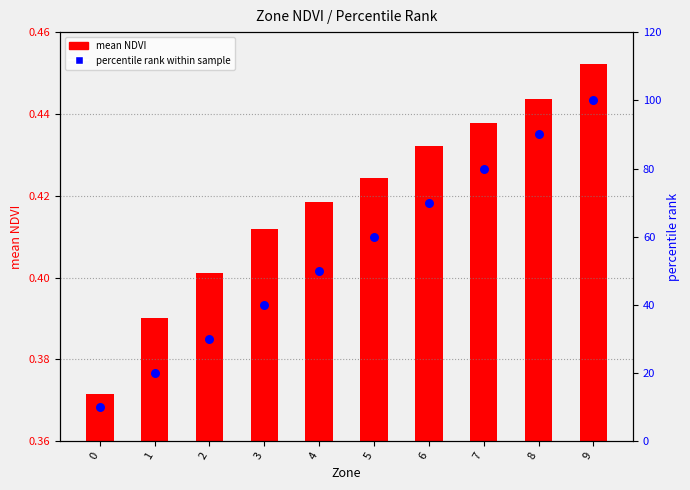

What are all the series names shown in the legend?

mean NDVI, percentile rank within sample